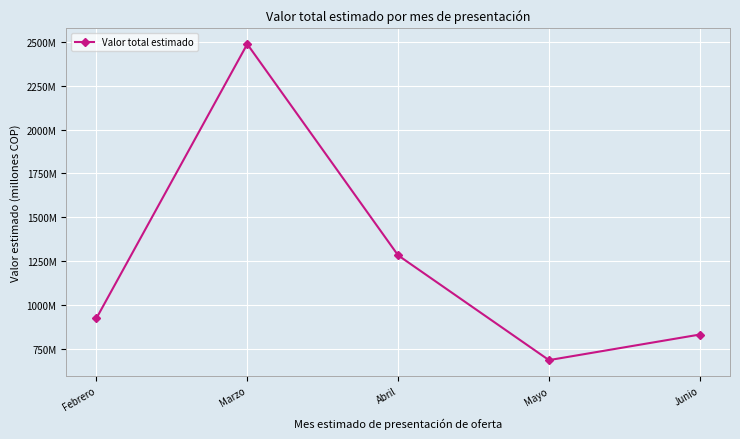

Rank the categories by value from lowest to highest.

Mayo, Junio, Febrero, Abril, Marzo